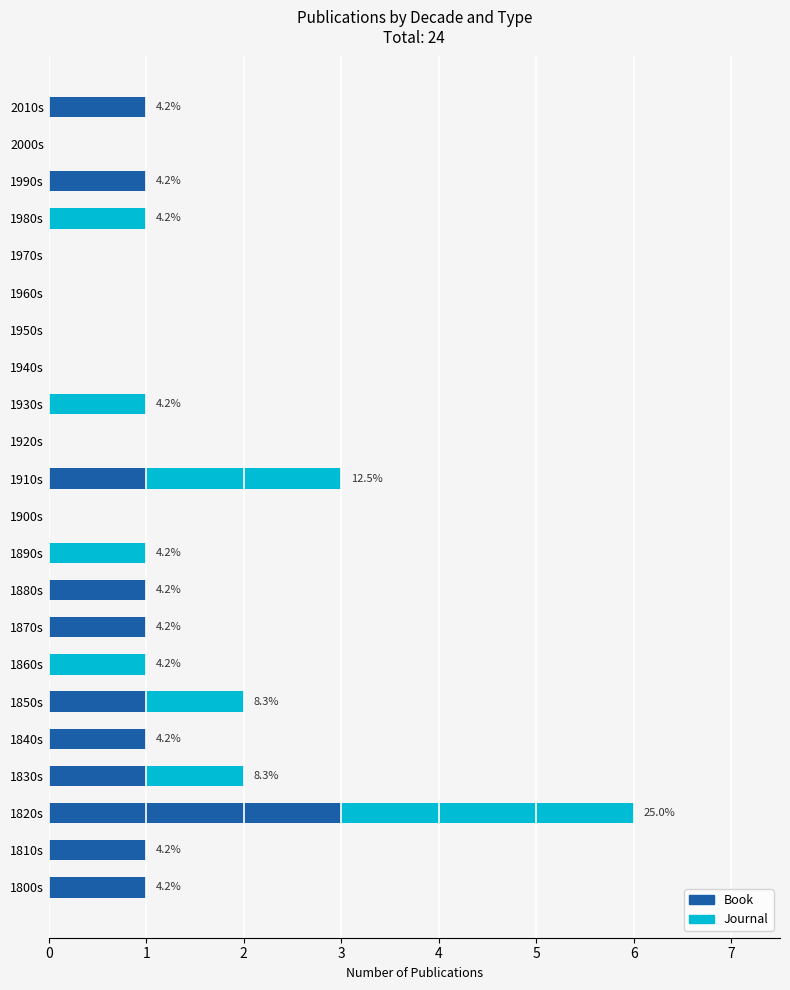

What is the sum of all Book values?

13